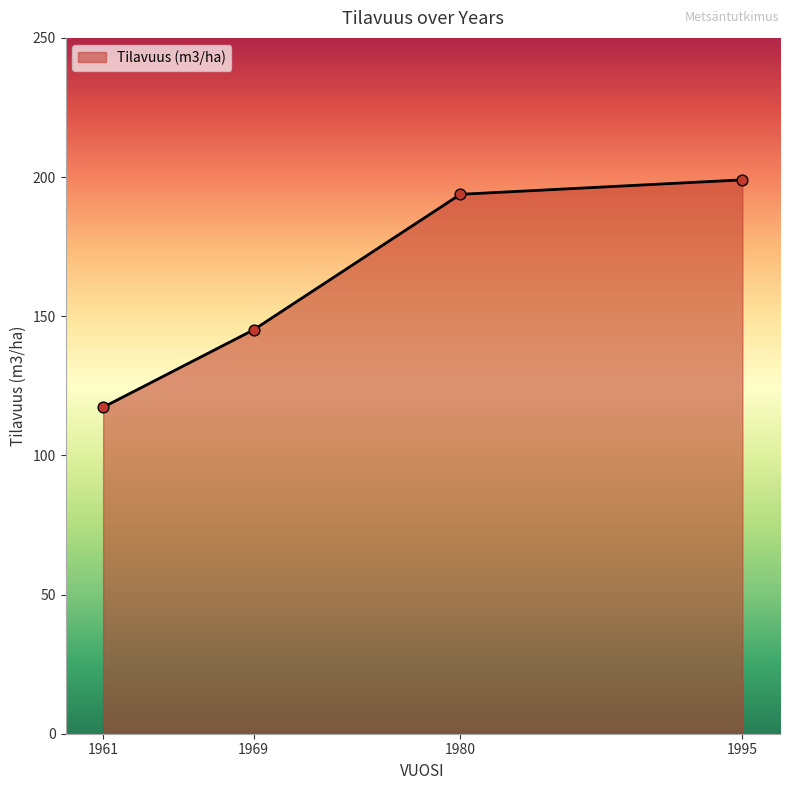

What is the ratio of the value at 1961 to the value at 1969?

0.8